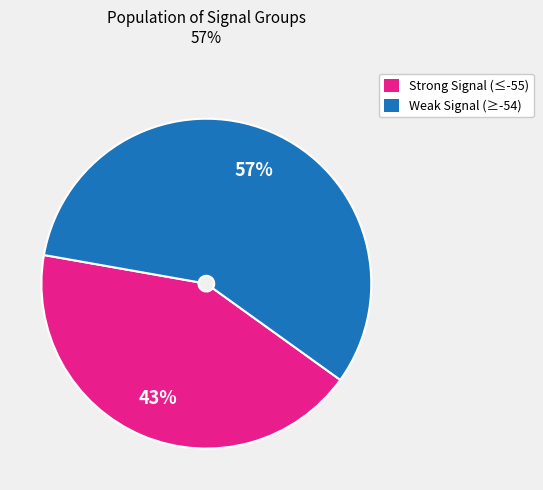

Does any single category account for the majority?

Yes